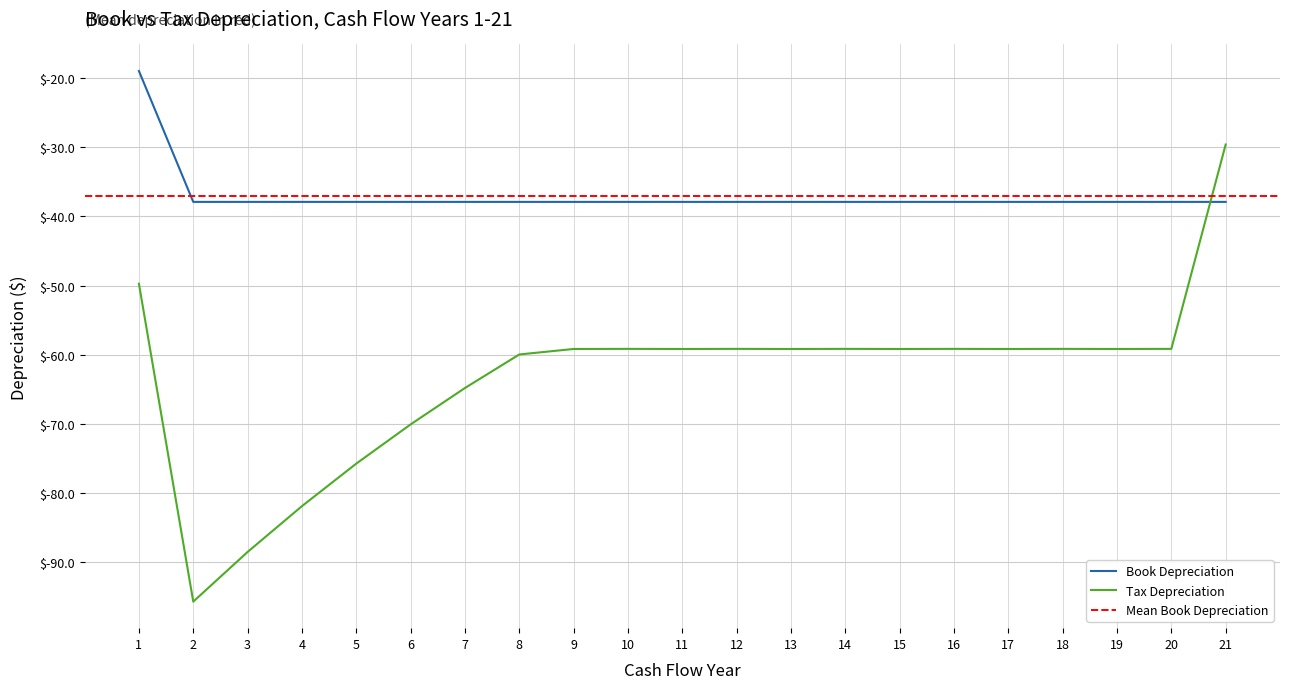

Which has a higher value, 14 or 3?

14